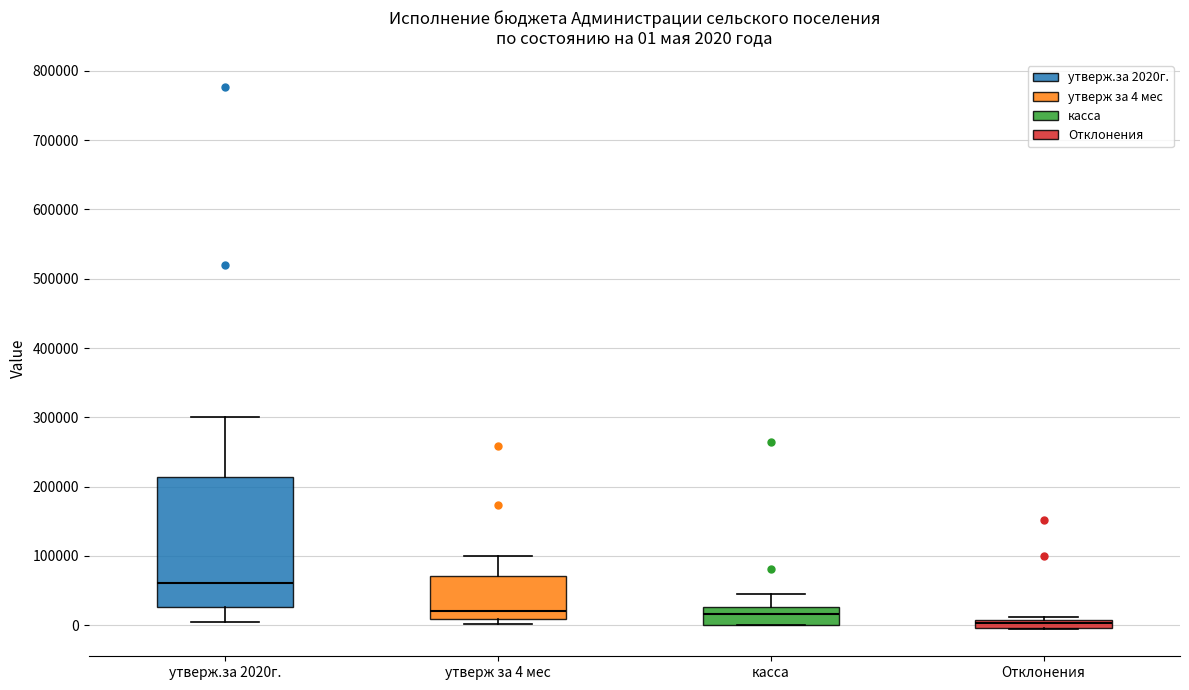

Which box has the highest median line?

утверж.за 2020г.